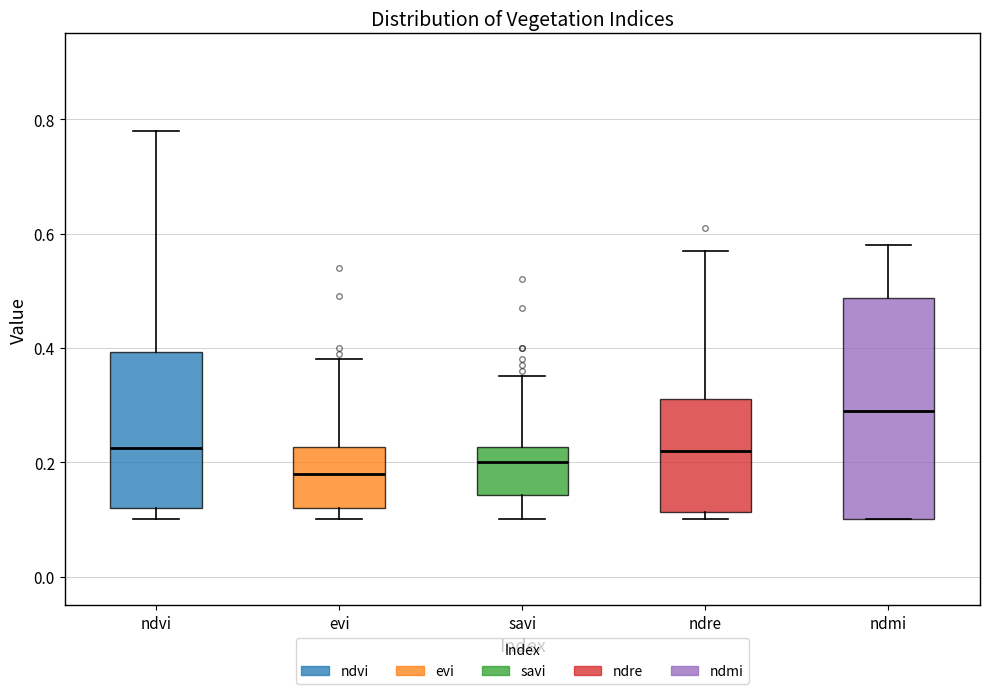

Which box's median line is the highest?

ndmi